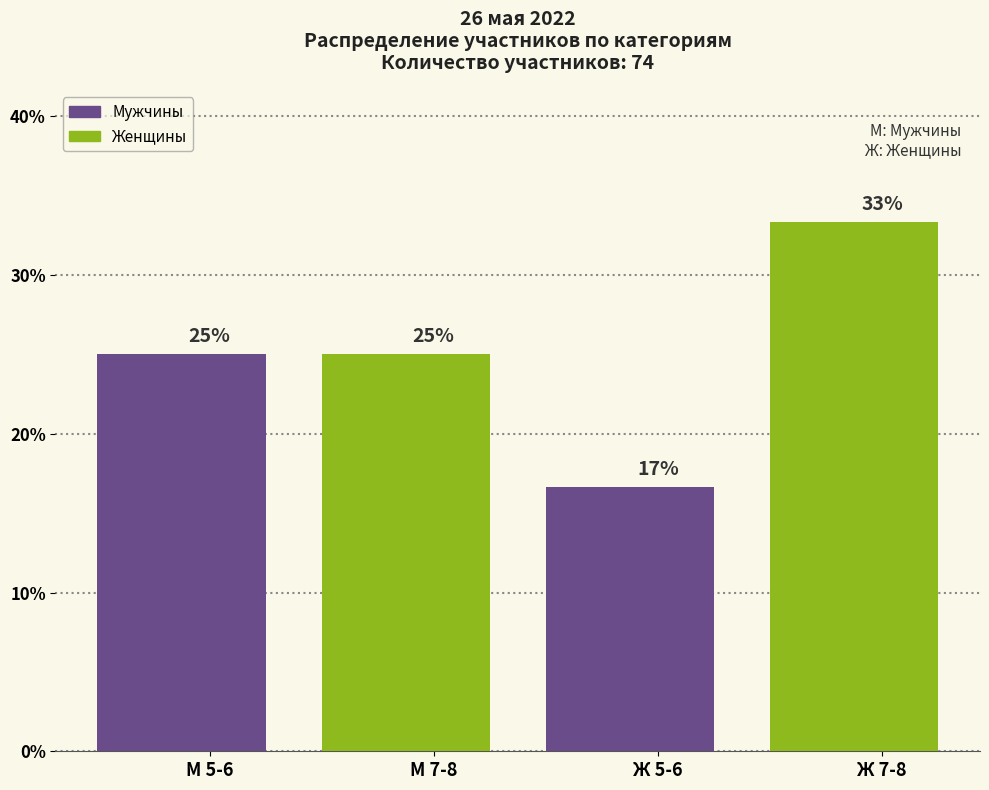

Reading left to right, extract all data points from this chart.

25.0	25.0	16.7	33.3